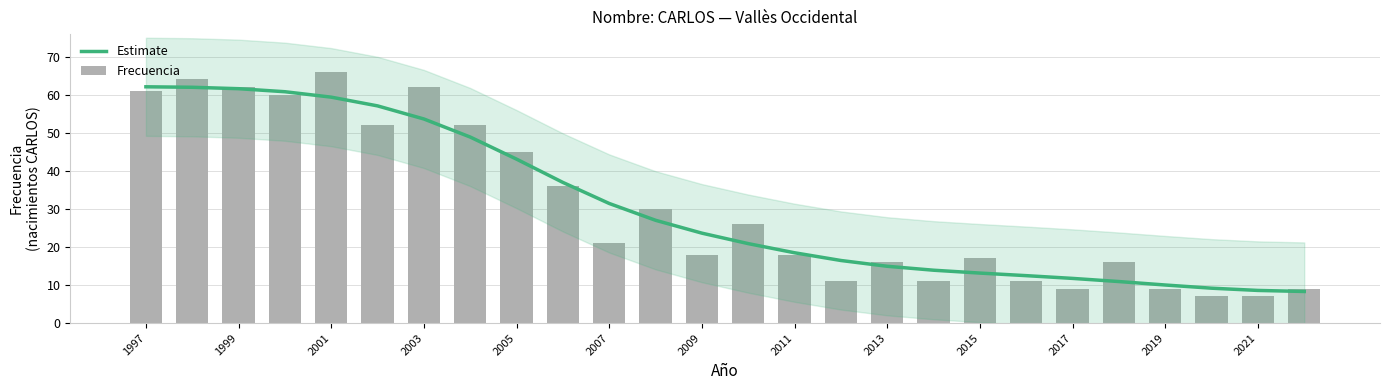

What is the total value across all series at 1997?

123.1